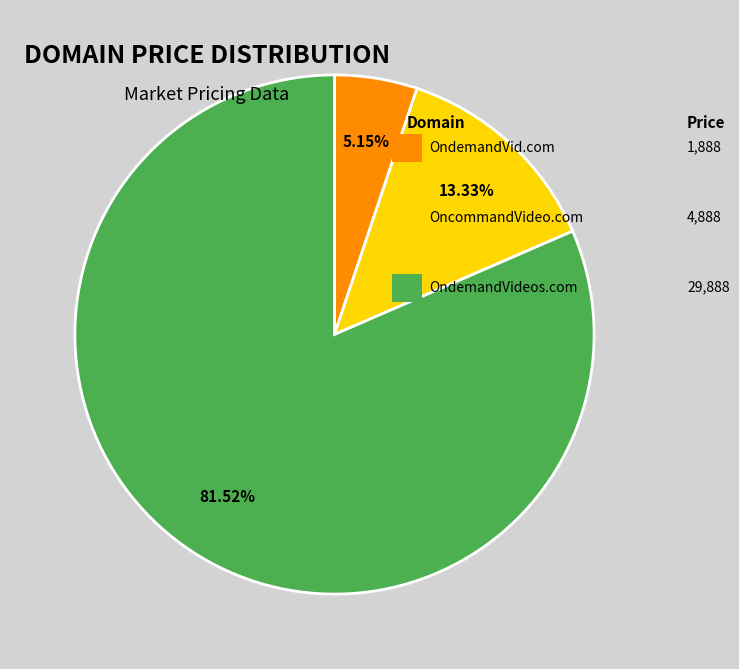

Is there any slice that represents more than half of the pie?

Yes